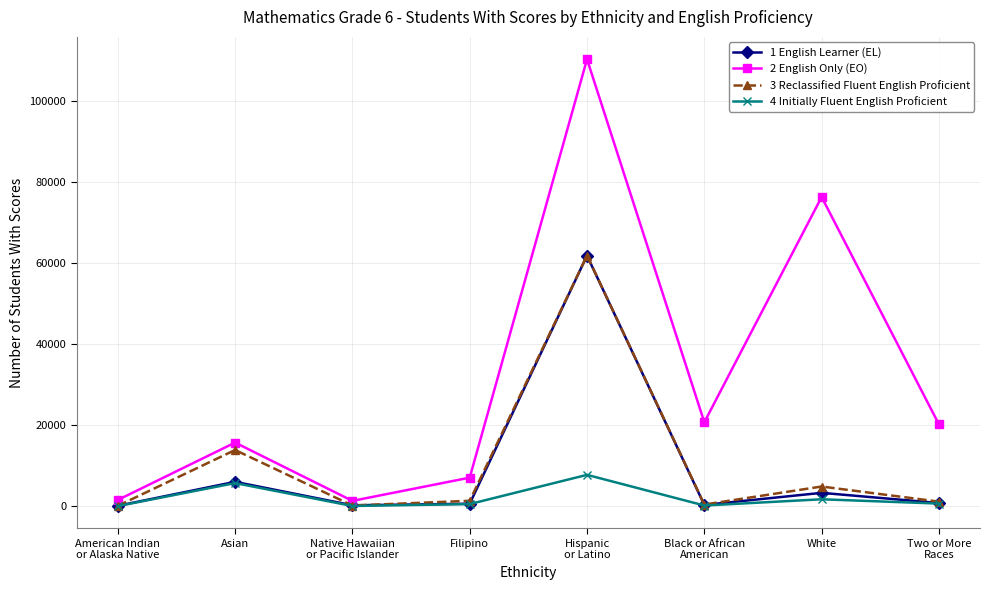

How many data points in 3 Reclassified Fluent English Proficient are less than 1344?

4